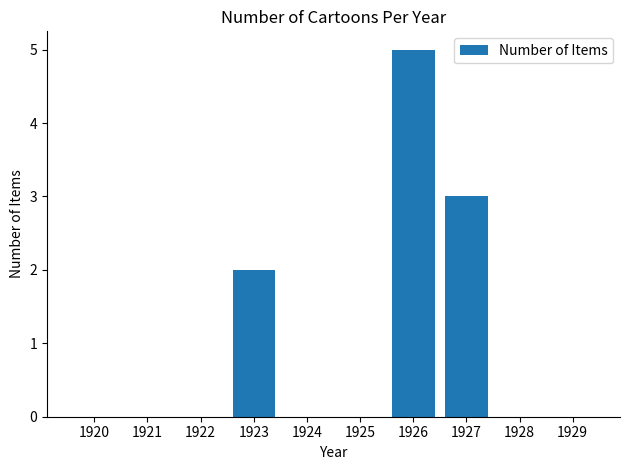

What is the average value?

1